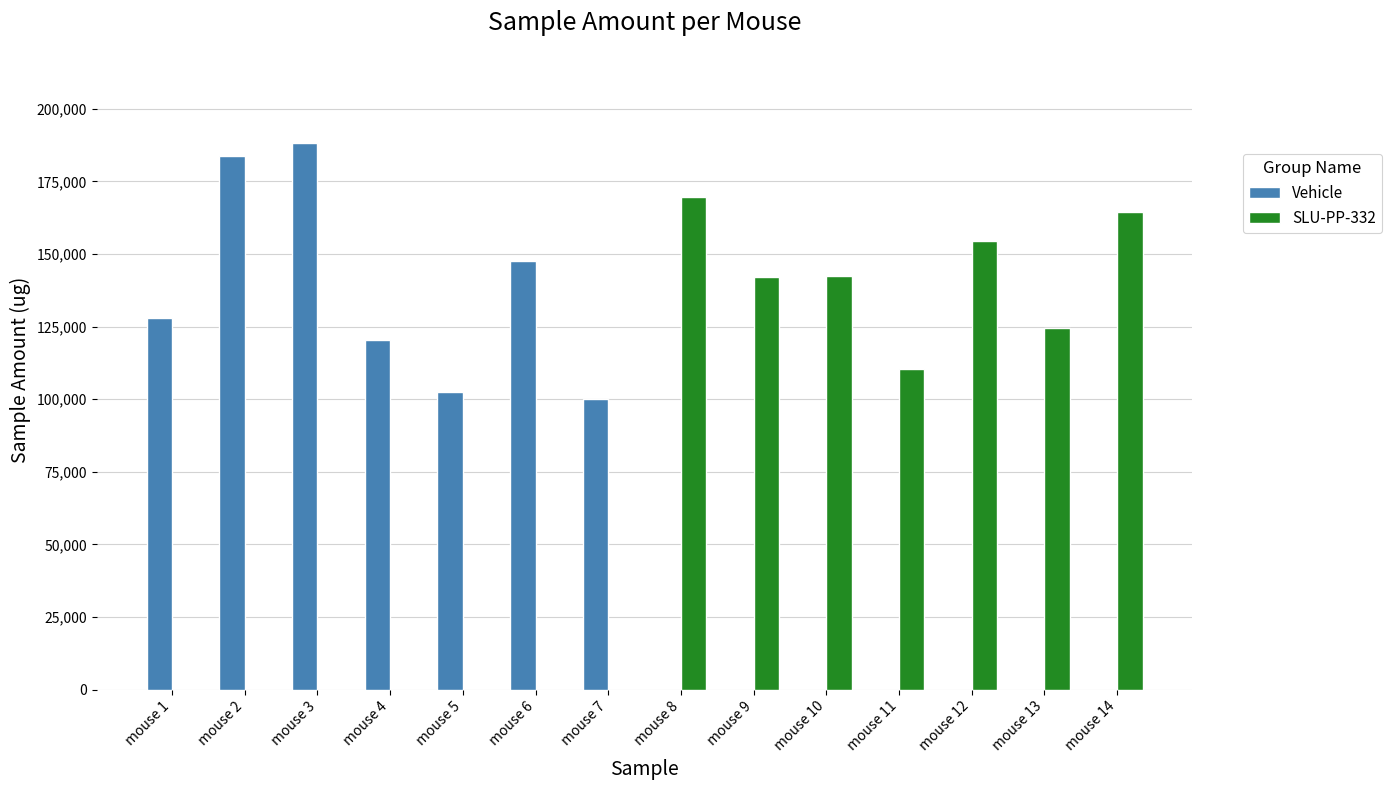

Between mouse 7 and mouse 11, which series saw the biggest shift?

SLU-PP-332